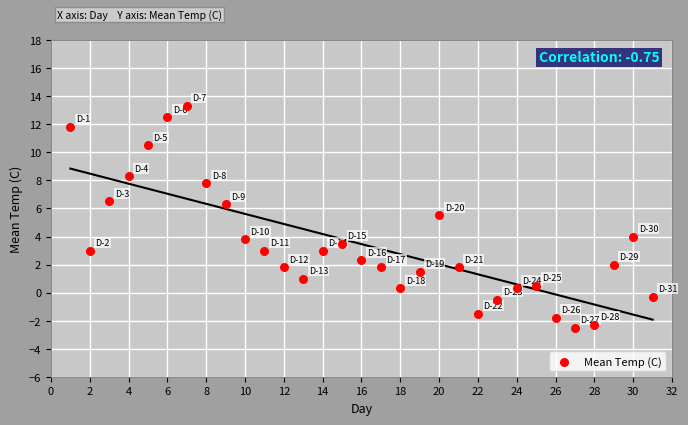

What Y value in the scatter plot is closest to 5?

5.5